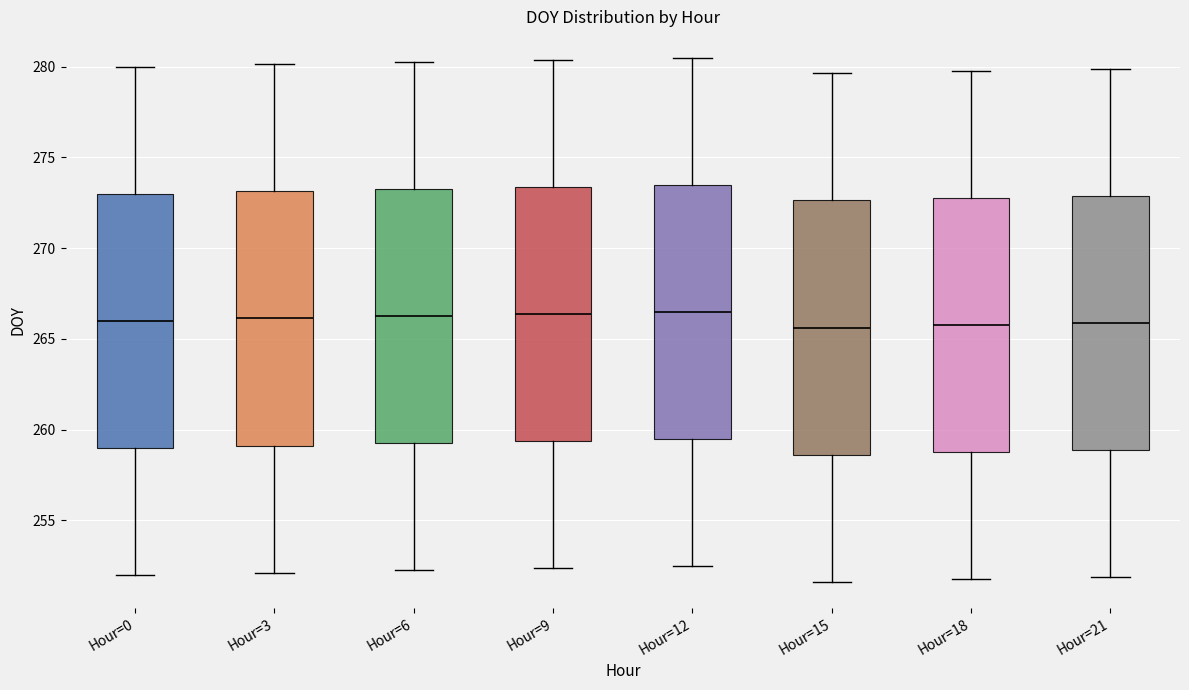

Reading left to right, read every box against the y-axis: the position of its median line, the range the box covers, and the ends of its whiskers. The values are not printed on the chart, so give them approximately, as read against the axis.

Hour=0: median 266.0, box 259.0 to 273.0, whiskers 252.0 to 280.0
Hour=3: median 266.0, box 259.0 to 273.0, whiskers 252.0 to 280.0
Hour=6: median 266.5, box 259.5 to 273.5, whiskers 252.5 to 280.5
Hour=9: median 266.5, box 259.5 to 273.5, whiskers 252.5 to 280.5
Hour=12: median 266.5, box 259.5 to 273.5, whiskers 252.5 to 280.5
Hour=15: median 265.5, box 258.5 to 272.5, whiskers 251.5 to 279.5
Hour=18: median 266.0, box 259.0 to 273.0, whiskers 252.0 to 280.0
Hour=21: median 266.0, box 259.0 to 273.0, whiskers 252.0 to 280.0